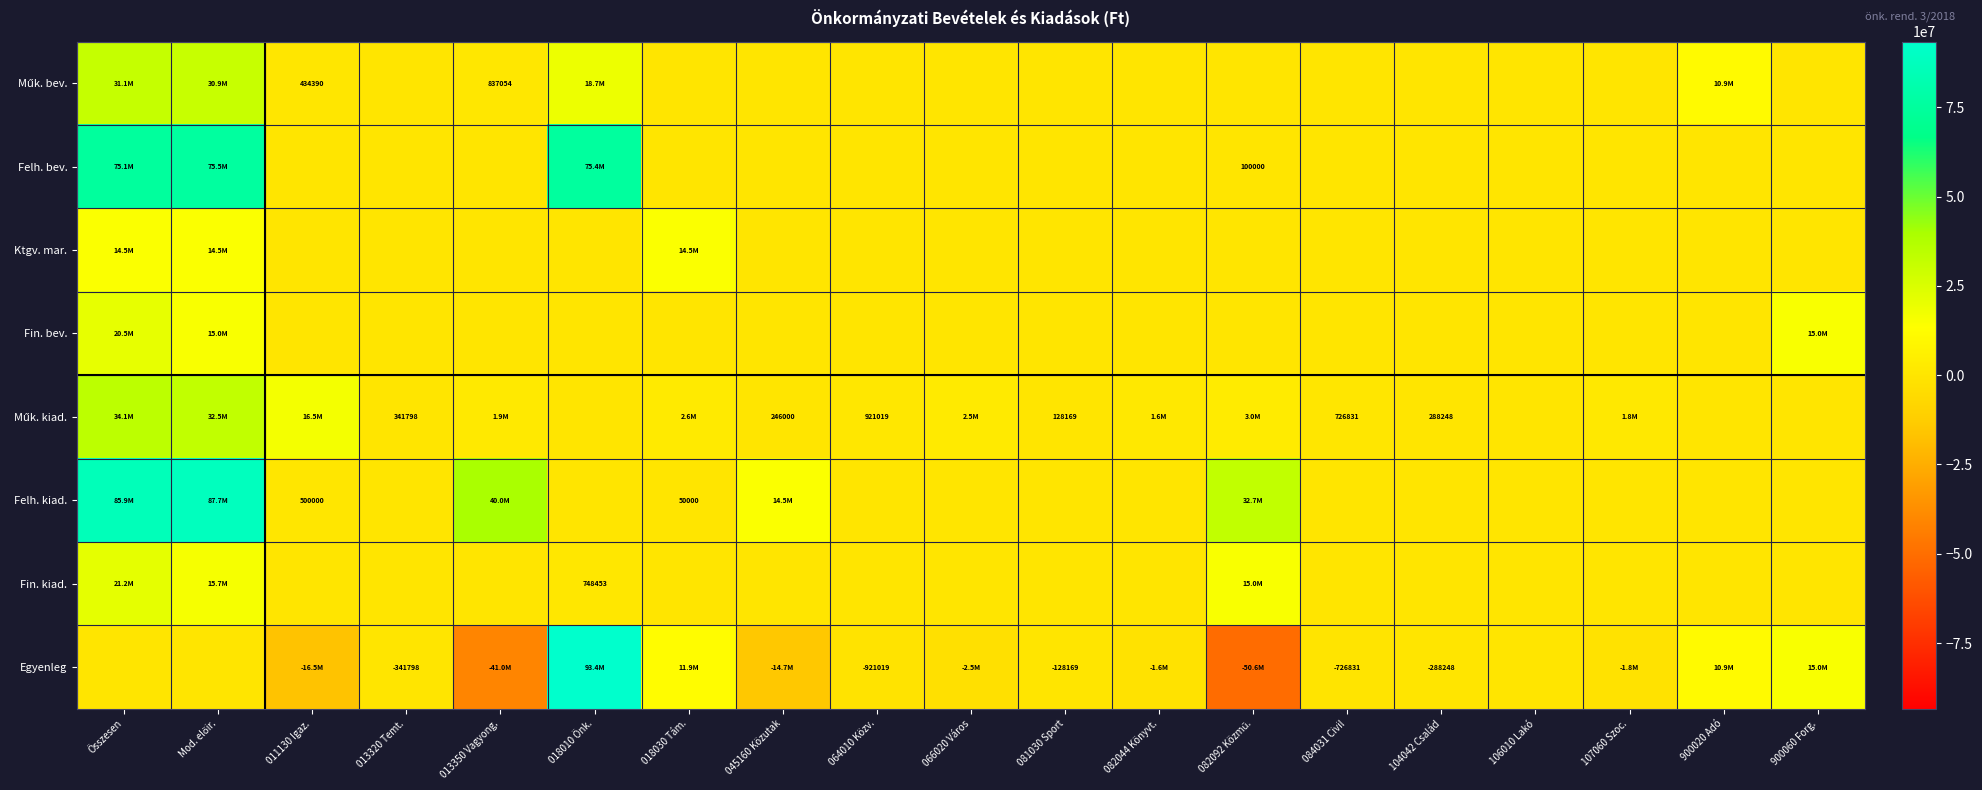

Is it true that Fin. kiad. equals -8405636 at 084031 Civil?

False